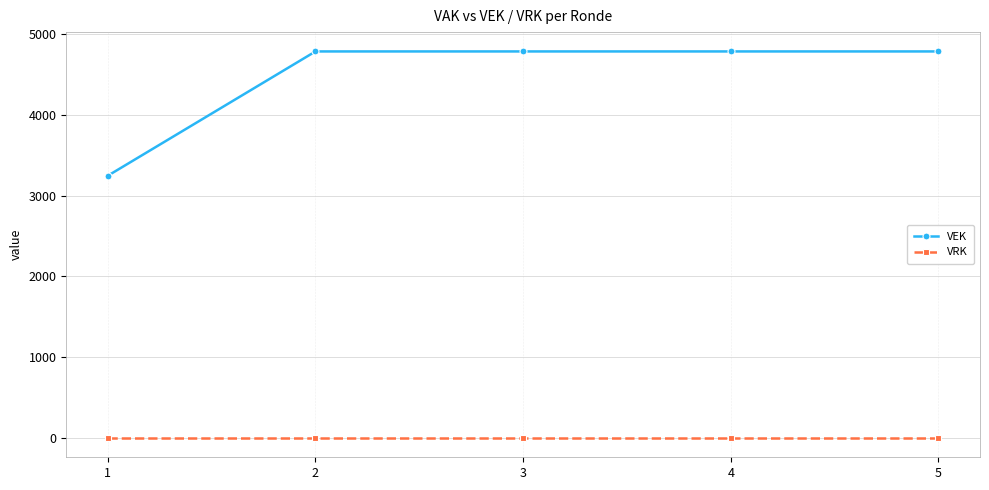

True or false: VEK has more than 2 points higher than both neighbors.

False